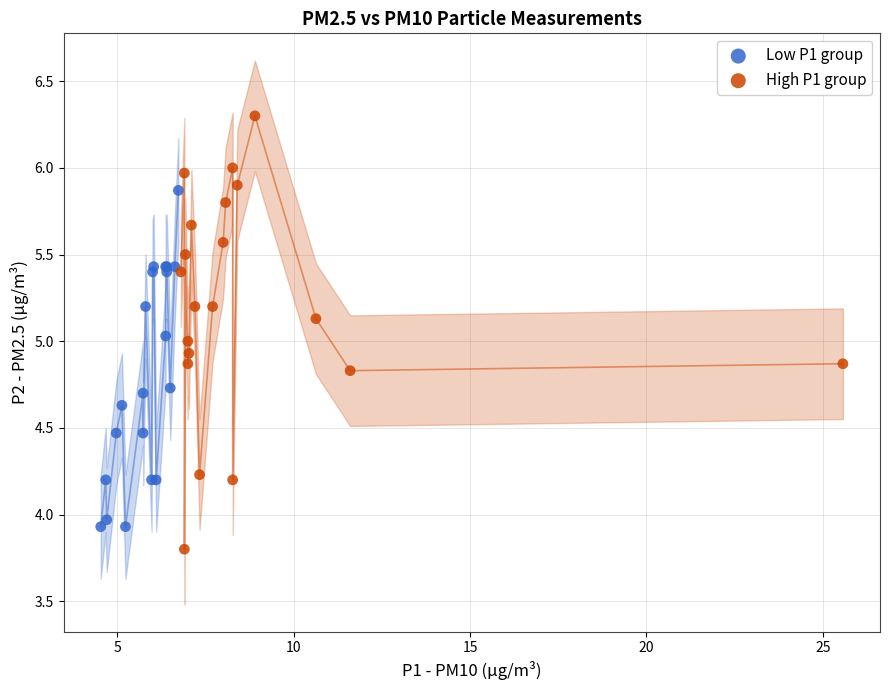

Which series reaches the maximum Y coordinate?

High P1 group